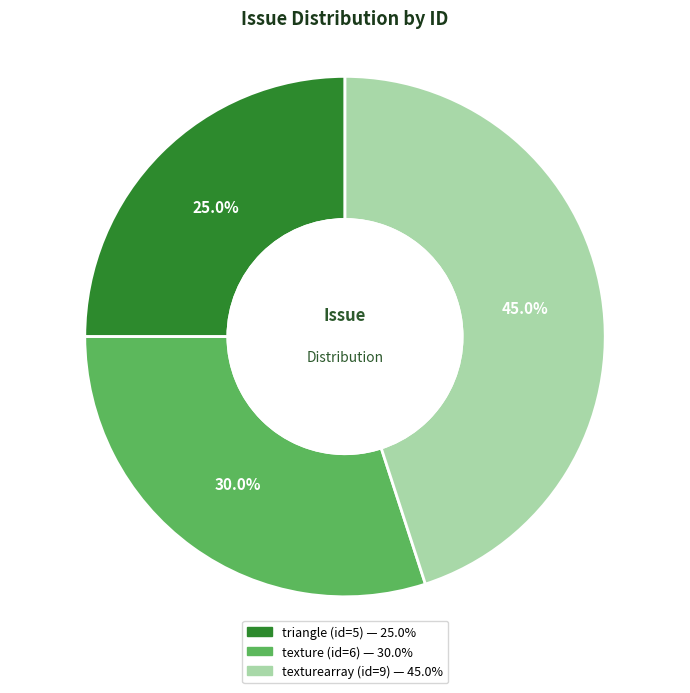

How many slices are in this pie chart?

3